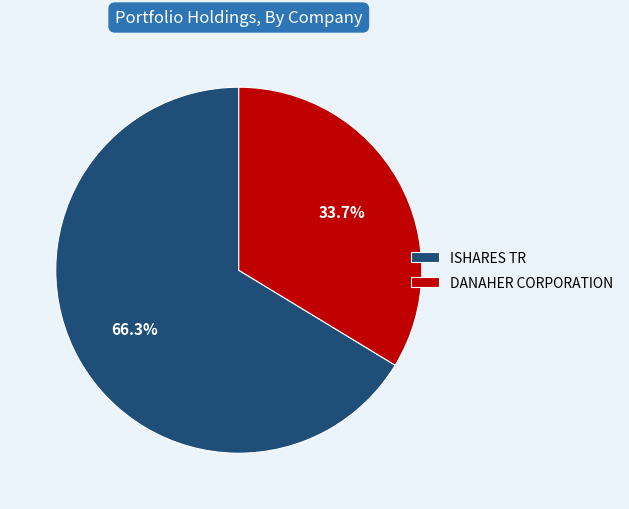

Does ISHARES TR account for over 50% of the chart?

Yes